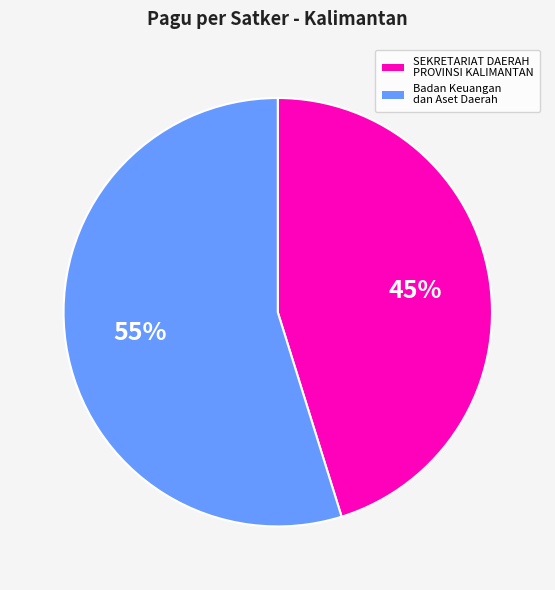

Is there a majority slice in this chart?

Yes